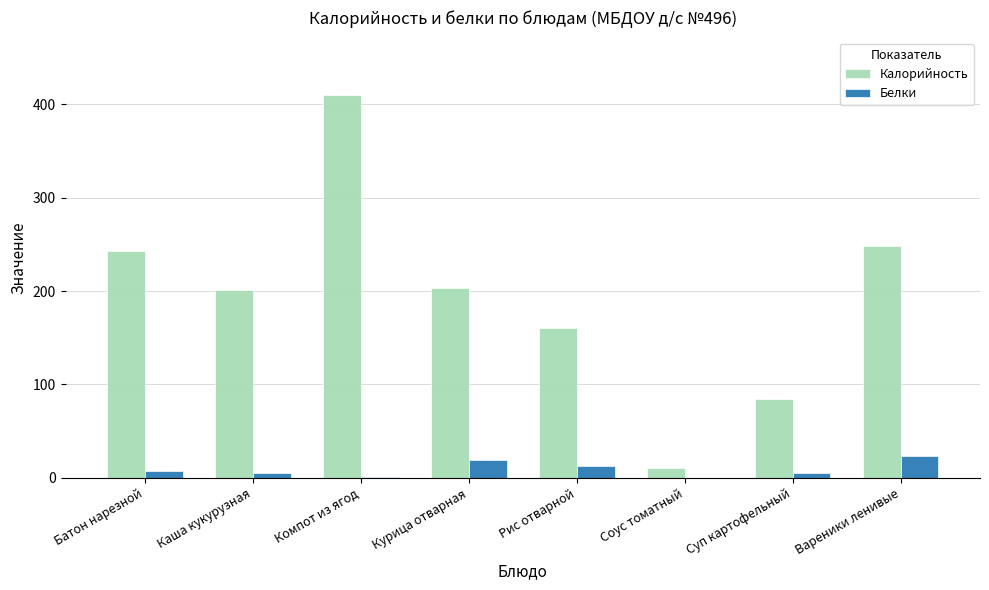

Is it true that Калорийность equals 103.5 at Компот из ягод?

False